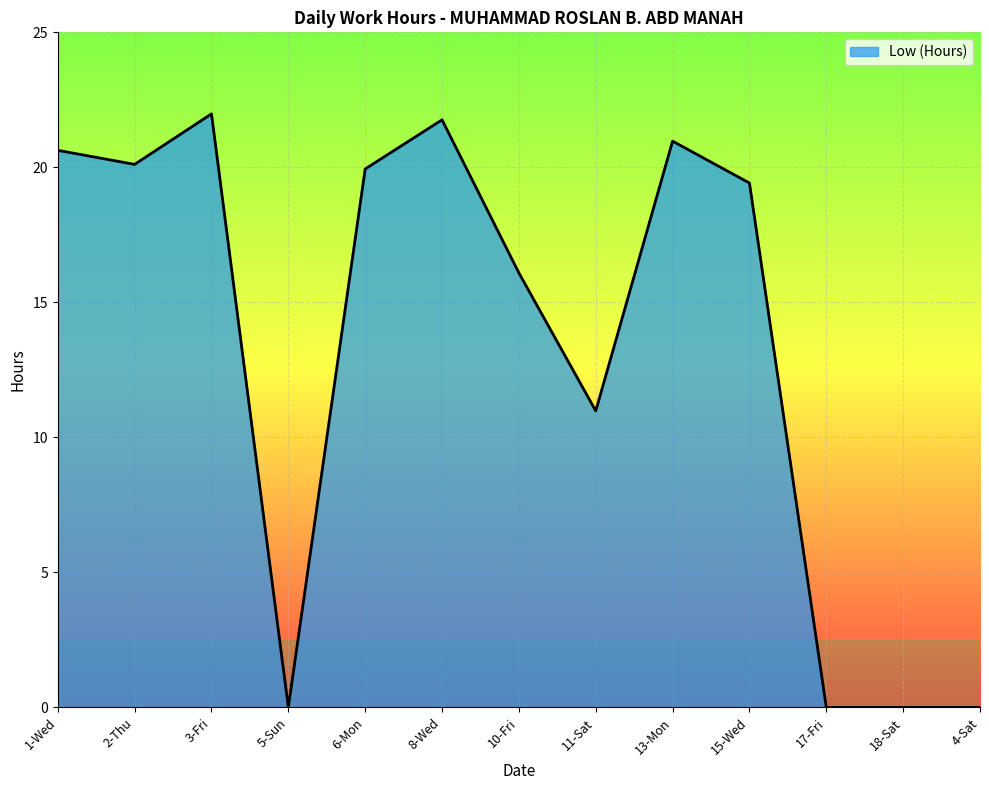

The chart shows a value of 19.9 at 6-Mon. True or false?

True